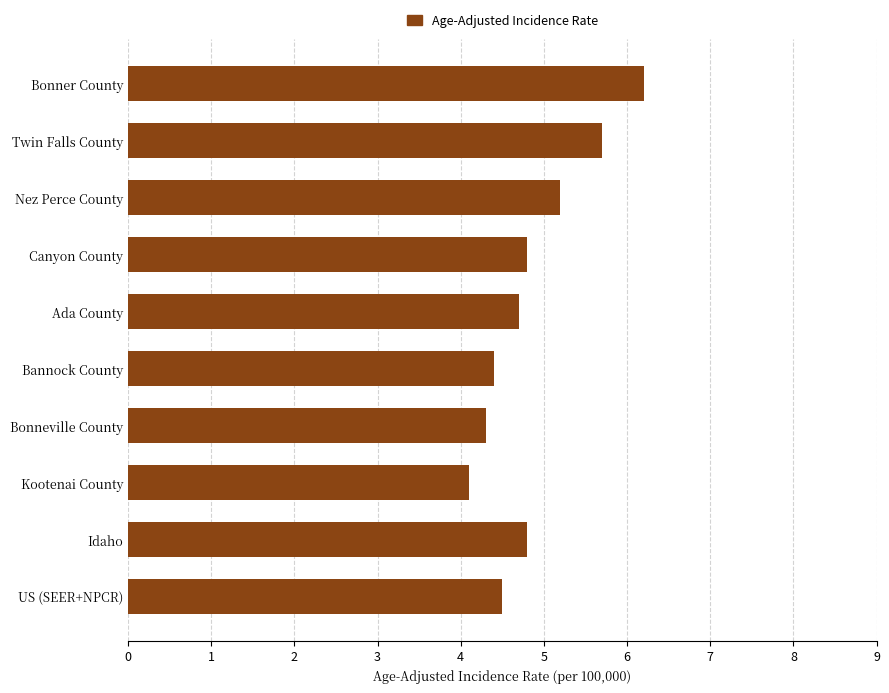

What is the sum of all values?

48.7